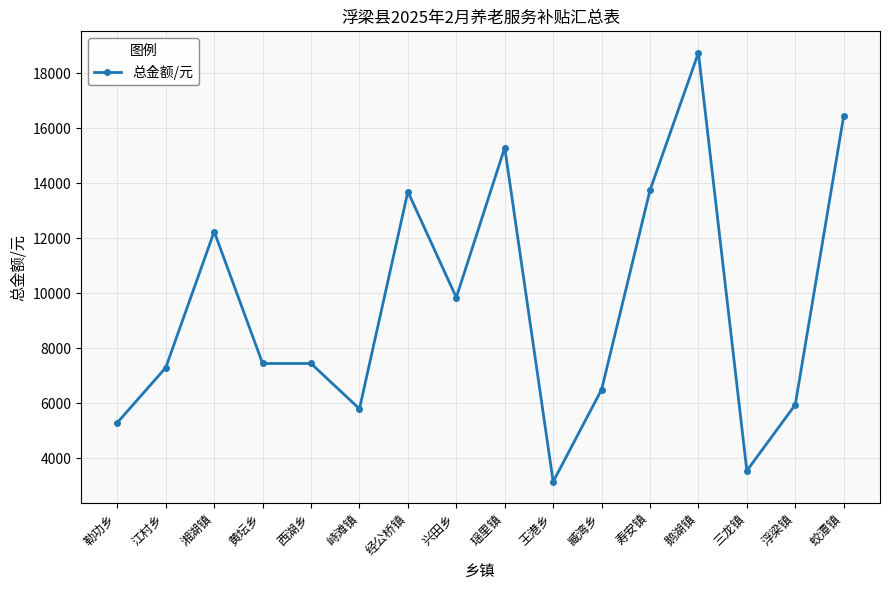

Is it true that the value at 西湖乡 is 7450?

True